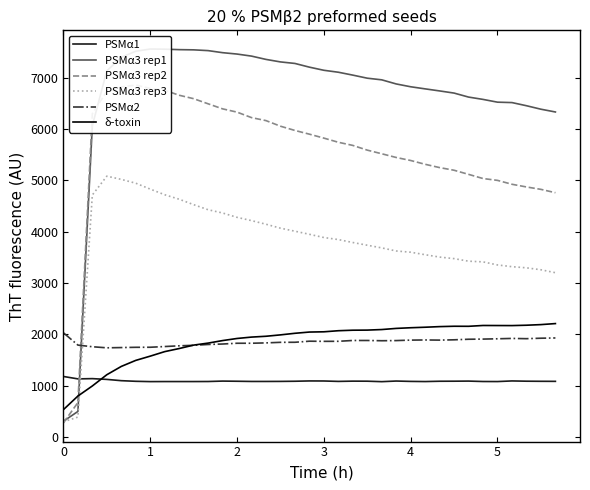

What is the average value of the PSMα3 rep1 series?

6650